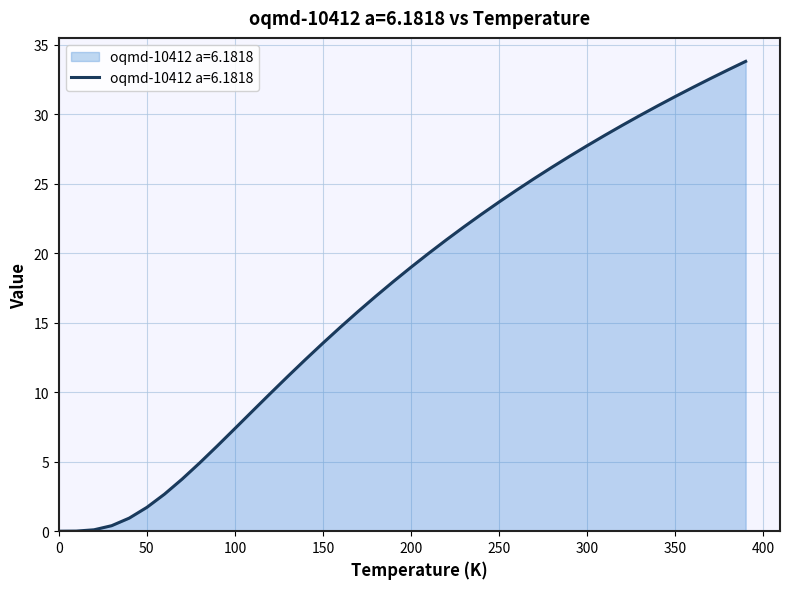

What is the difference between the maximum and minimum values?

33.8